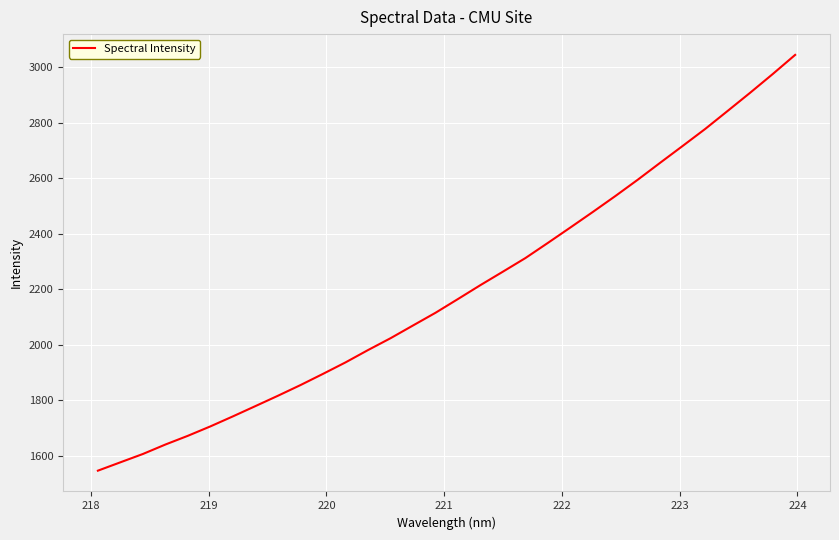

What is the maximum value shown in the chart?

3044.6